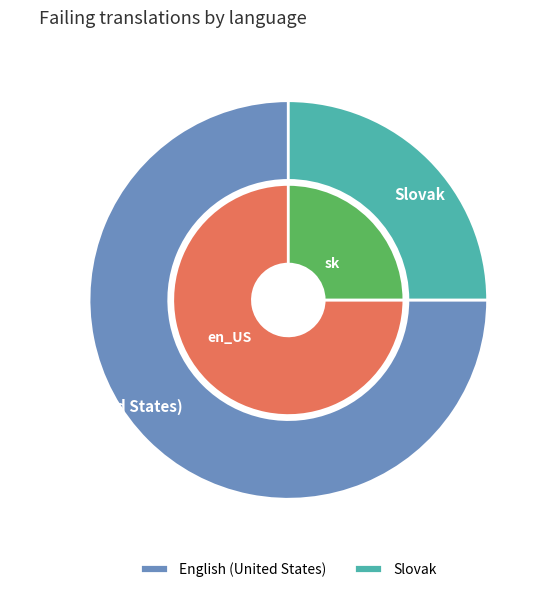

The English (United States) slice represents 62% of the pie. True or false?

False